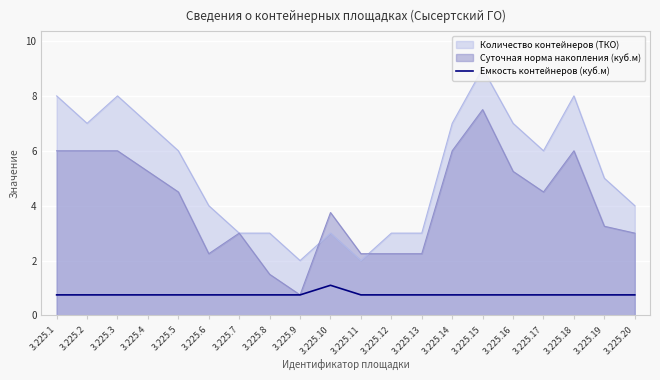

Where is the data nearest to the value 0?

3.225.1